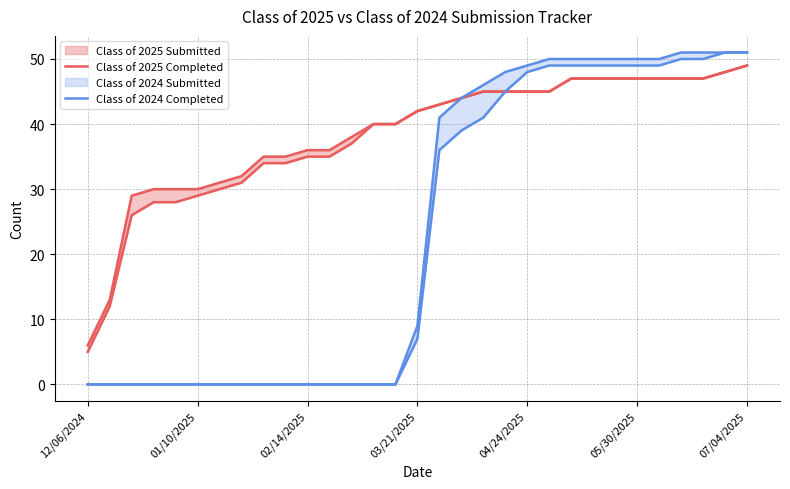

Which category has the lowest value in the Class of 2025 Completed series?

12/06/2024